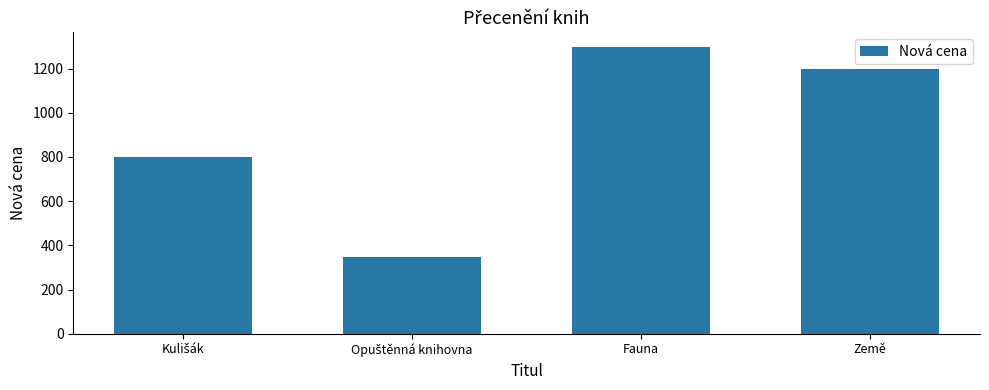

Reading left to right, transcribe all the data shown in this chart.

799	349	1299	1199